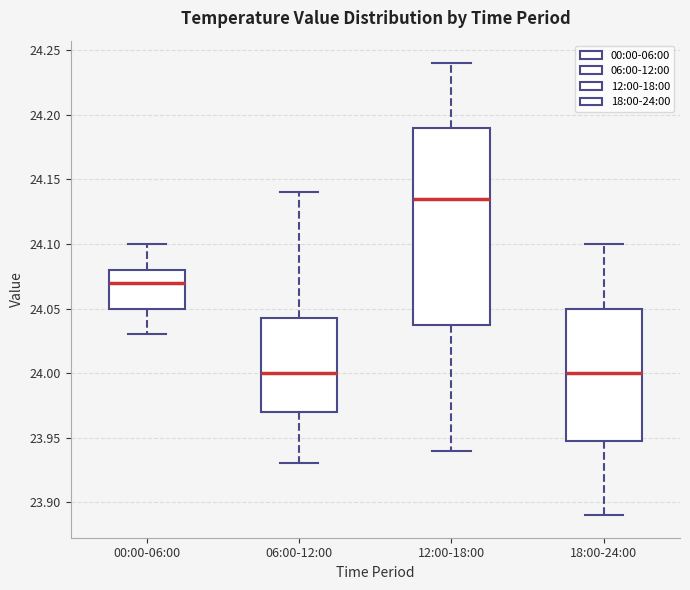

Which box is the tallest, from its lower edge to its upper edge?

12:00-18:00